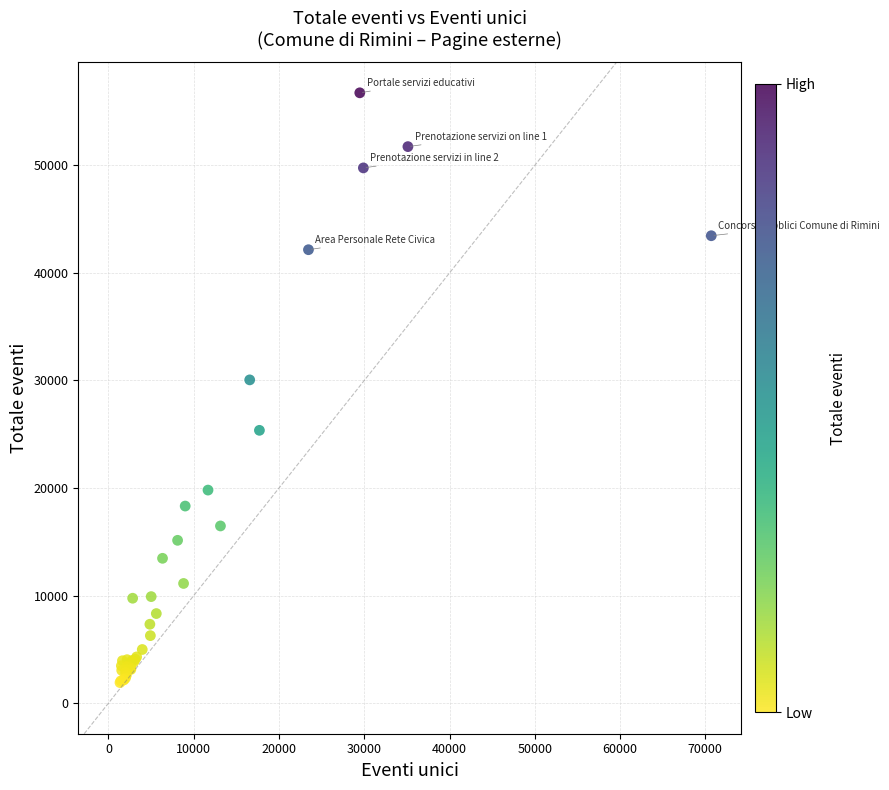

What Y value in the scatter plot is closest to 29328?

30056